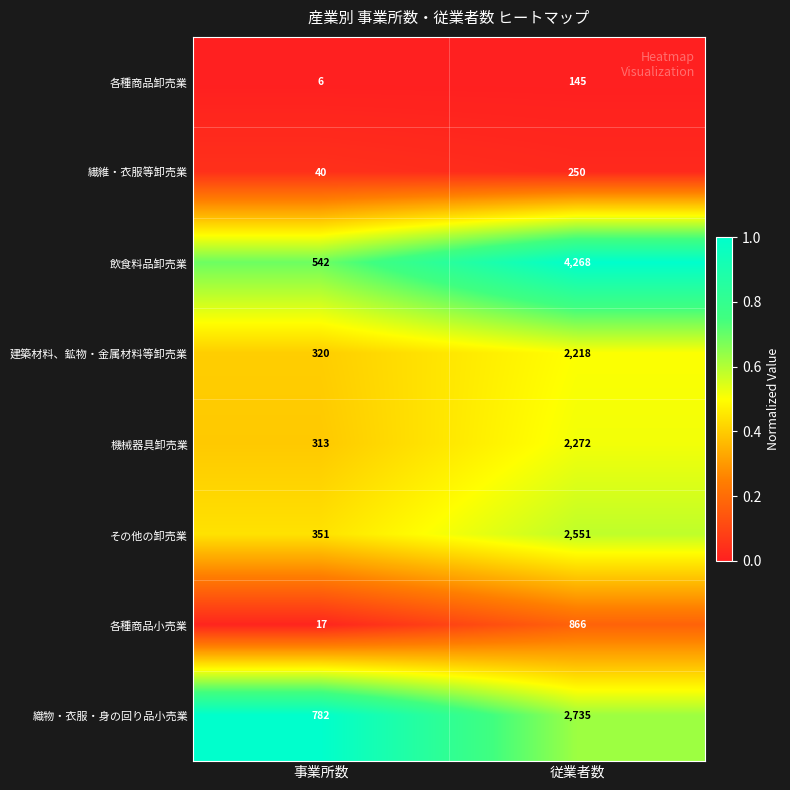

Is it true that その他の卸売業 equals 3795 at 従業者数?

False